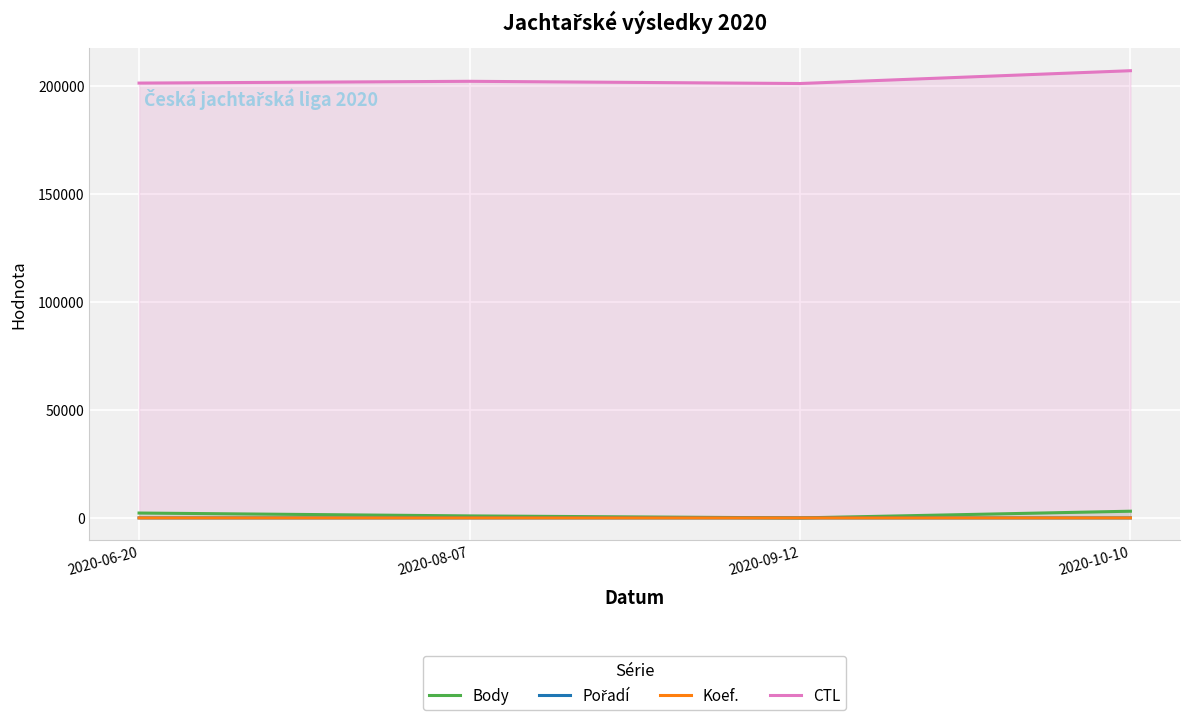

Which series has the largest total across all categories?

CTL